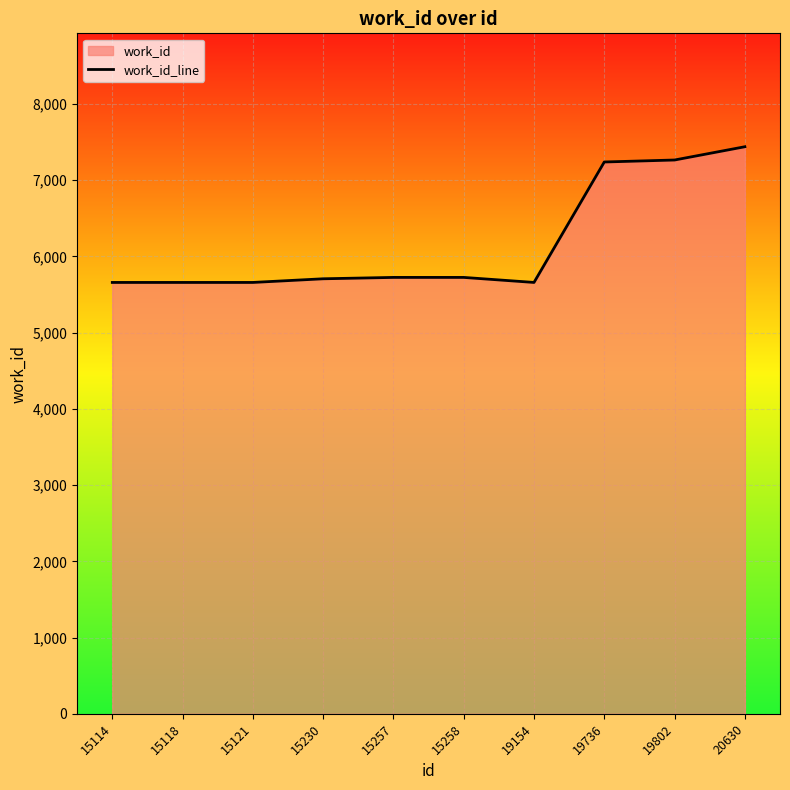

How many lines are shown in the chart?

1